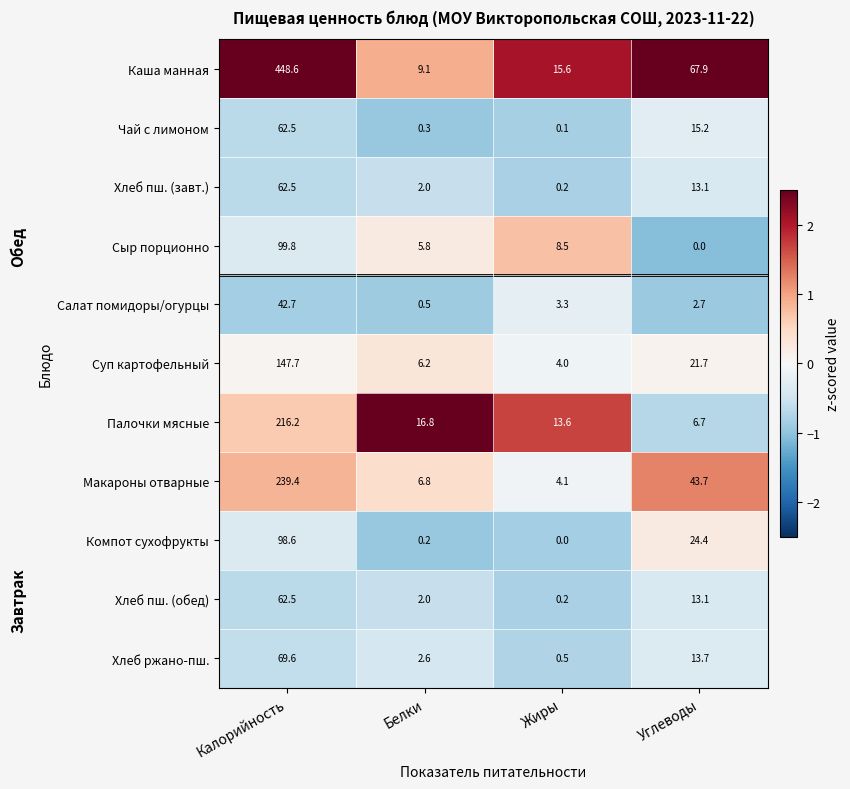

Count the number of categories in the chart.

4